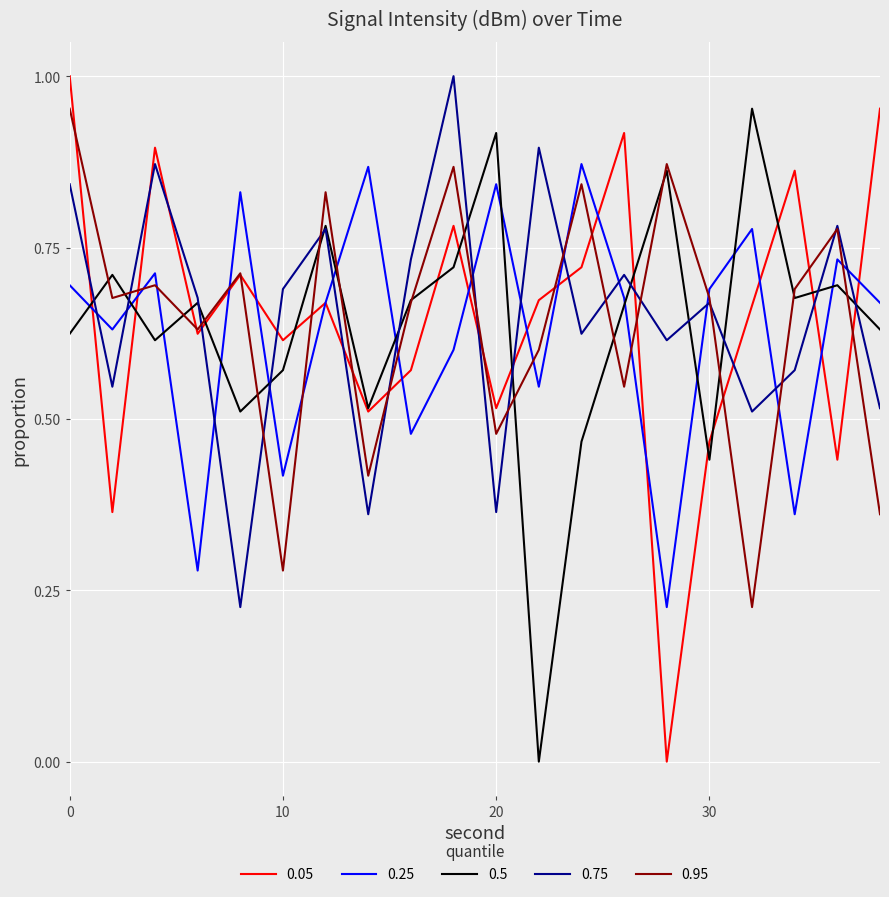

True or false: 0.75 and 0.25 intersect in this chart.

True